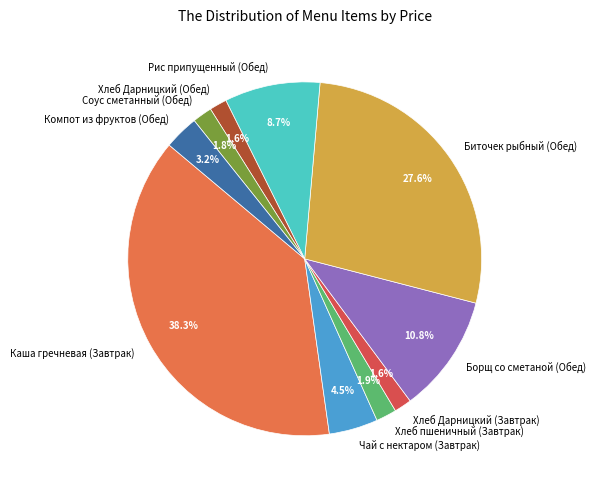

Which slice is the largest?

Каша гречневая (Завтрак)